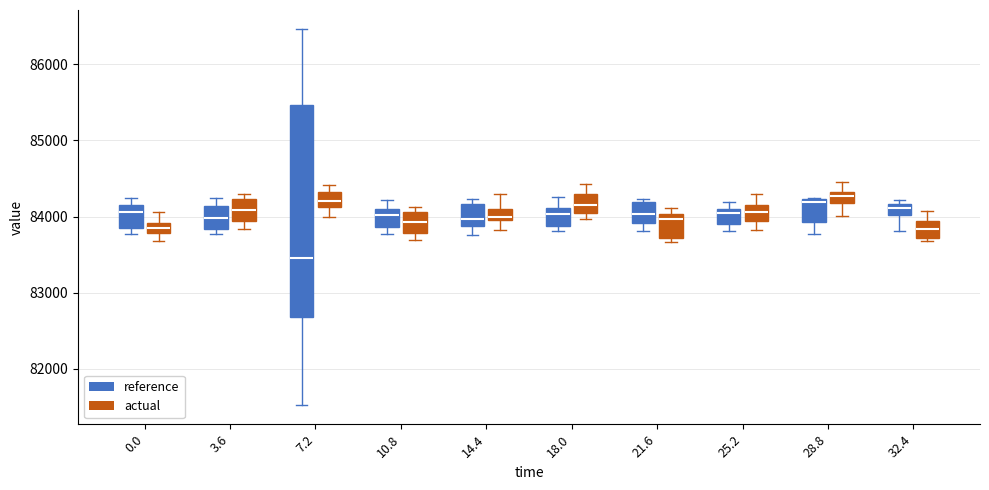

Where does the lower whisker of the box for 21.6 (reference) end on the y-axis? The values are not printed on the chart, so give them approximately, as read against the axis.

83800